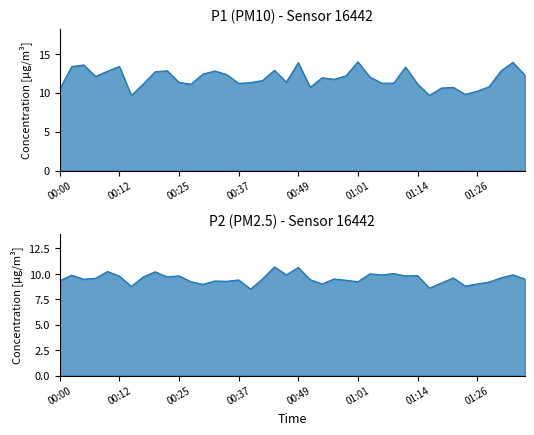

Reading left to right, extract all data points from this chart.

P1: 00:00=10.5	00:02=13.4	00:05=13.6	00:08=12.1	00:10=12.8	00:12=13.4	00:15=9.7	00:17=11.1	00:20=12.7	00:22=12.8	00:25=11.3	00:27=11.1	00:30=12.4	00:32=12.8	00:34=12.3	00:37=11.2	00:39=11.3	00:42=11.6	00:44=12.9	00:47=11.4	00:49=13.9	00:52=10.7	00:54=11.9	00:57=11.7	00:59=12.2	01:01=14.0	01:04=12.0	01:06=11.2	01:09=11.2	01:11=13.3	01:14=11.1	01:16=9.7	01:19=10.6	01:21=10.7	01:23=9.8	01:26=10.2	01:29=10.8	01:31=12.8	01:34=13.9	01:36=12.3
P2: 00:00=9.3	00:02=9.9	00:05=9.5	00:08=9.6	00:10=10.2	00:12=9.8	00:15=8.8	00:17=9.7	00:20=10.2	00:22=9.7	00:25=9.8	00:27=9.2	00:30=9.0	00:32=9.3	00:34=9.3	00:37=9.4	00:39=8.5	00:42=9.5	00:44=10.7	00:47=9.9	00:49=10.6	00:52=9.4	00:54=9.0	00:57=9.5	00:59=9.4	01:01=9.2	01:04=10.0	01:06=9.9	01:09=10.0	01:11=9.8	01:14=9.8	01:16=8.6	01:19=9.1	01:21=9.6	01:23=8.8	01:26=9.0	01:29=9.2	01:31=9.6	01:34=9.9	01:36=9.5